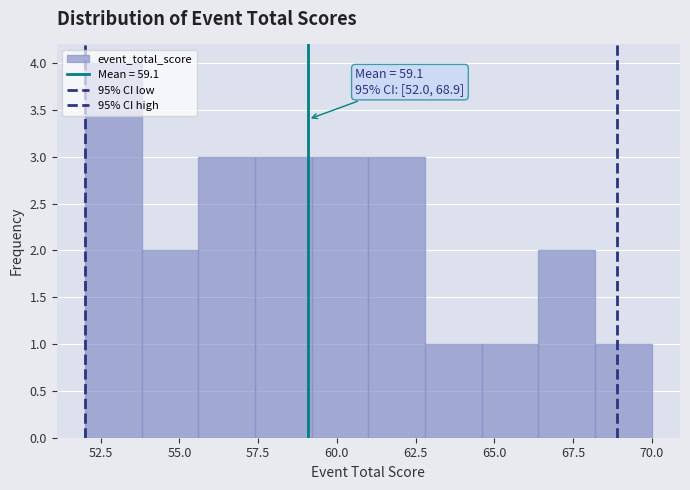

Read against the x-axis, roughly where is the centre of the tallest bar?

53.0